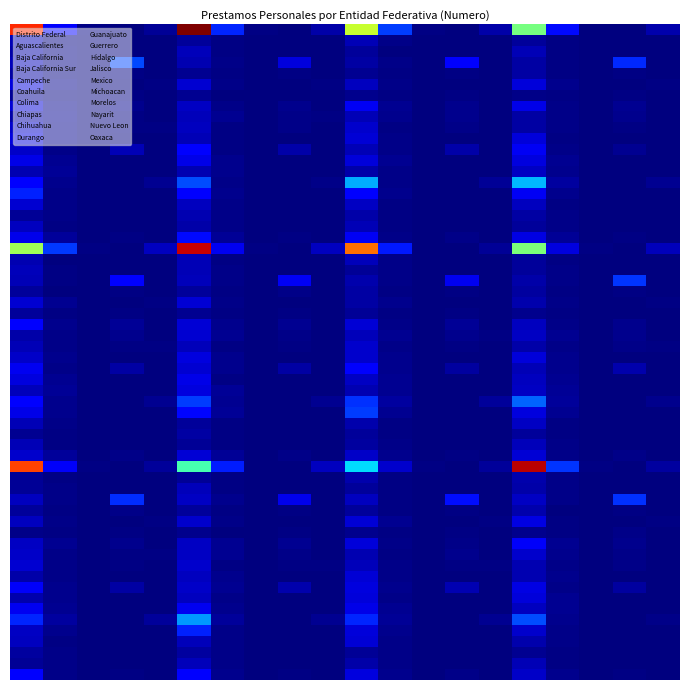

What is the maximum value shown in the chart?

52953